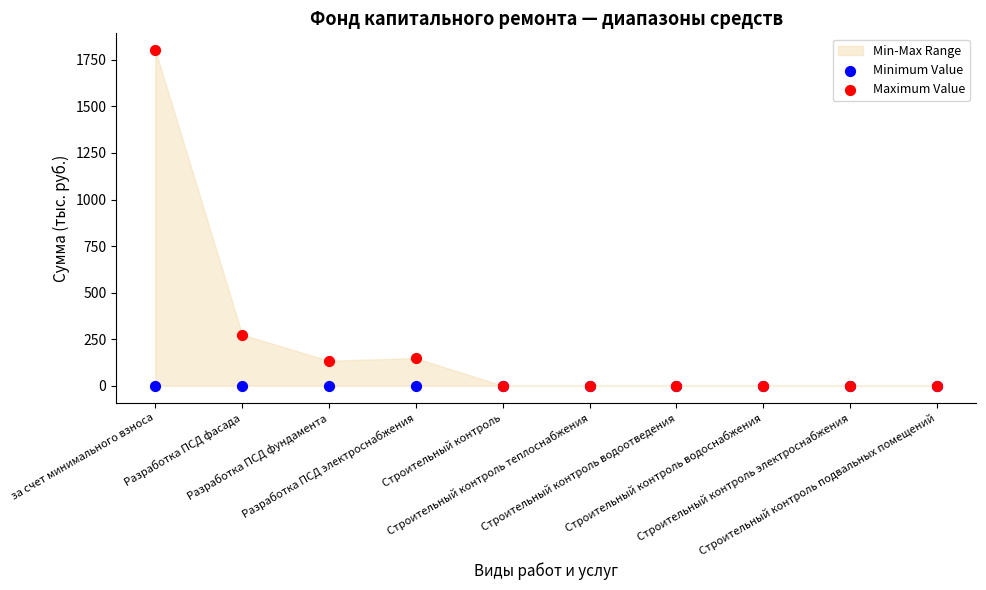

In the Maximum Value series, what Y value is closest to 901?

274.6